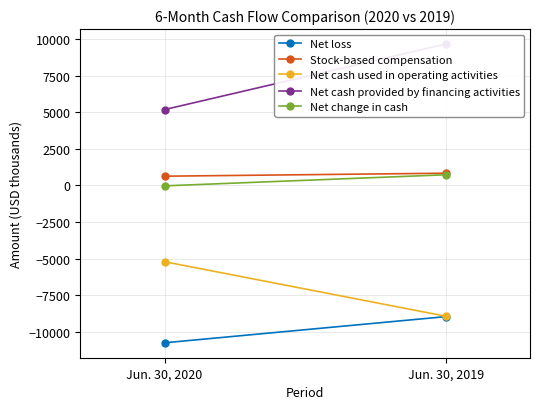

What is the total value across all series at Jun. 30, 2019?

-6674